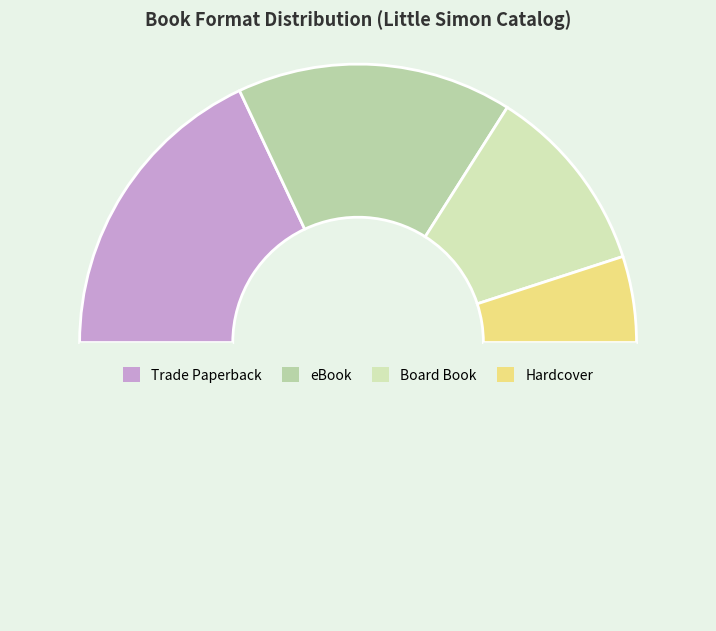

Count the number of slices in the pie.

5